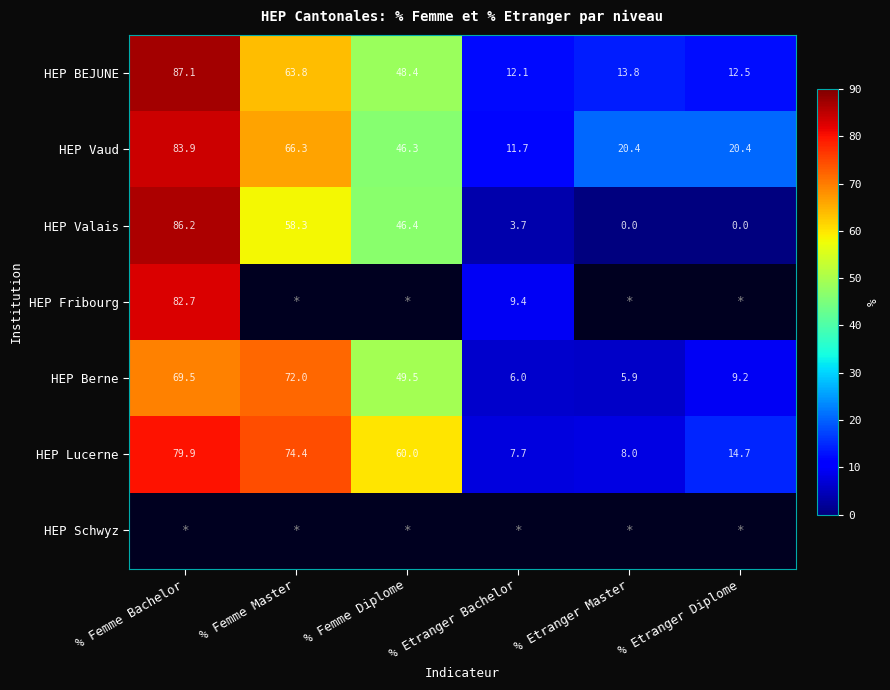

At which label is HEP Valais closest to 43?

% Femme Diplome